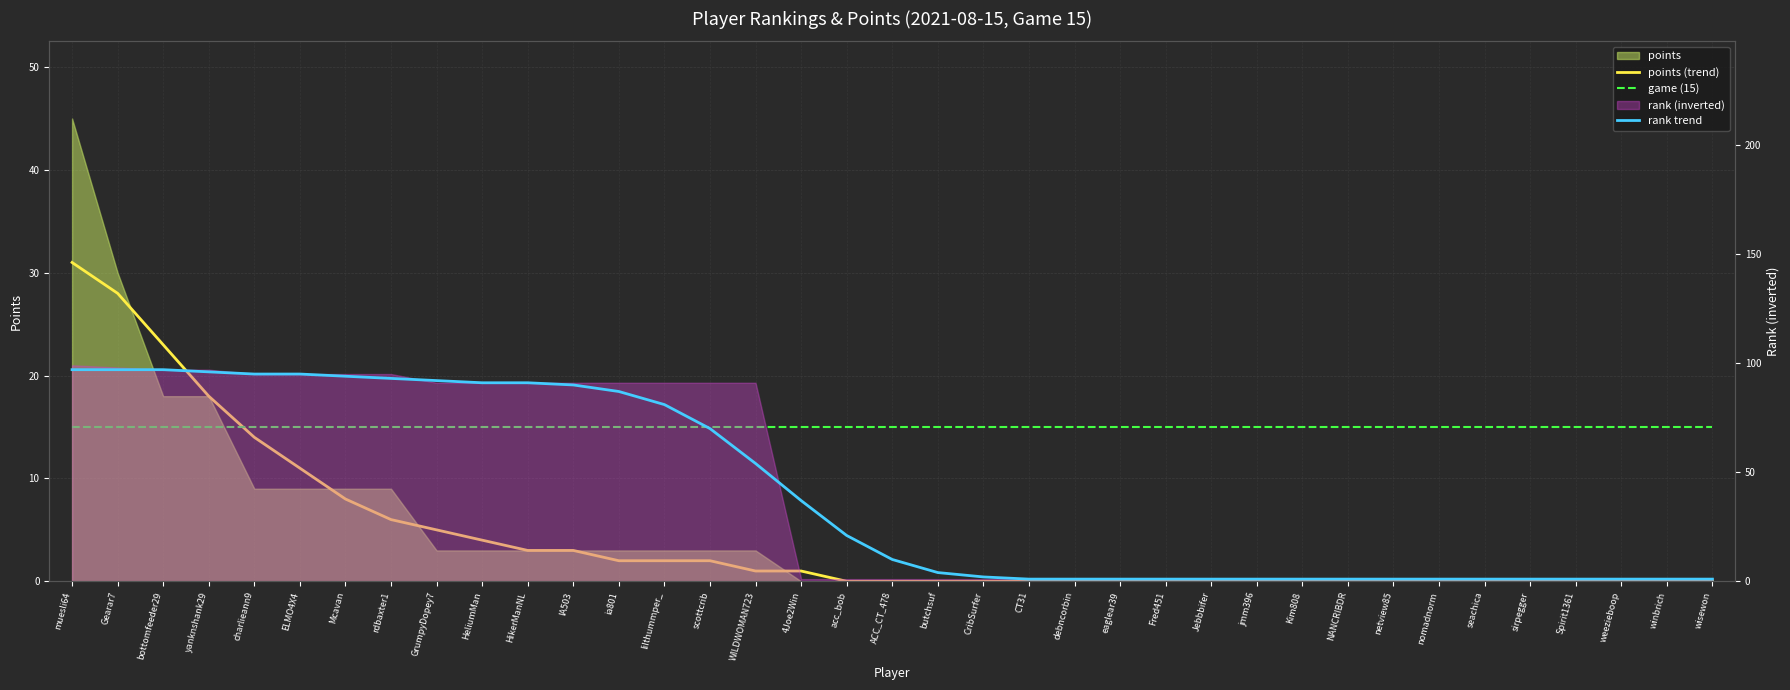

Which series has the widest spread of values?

rank trend